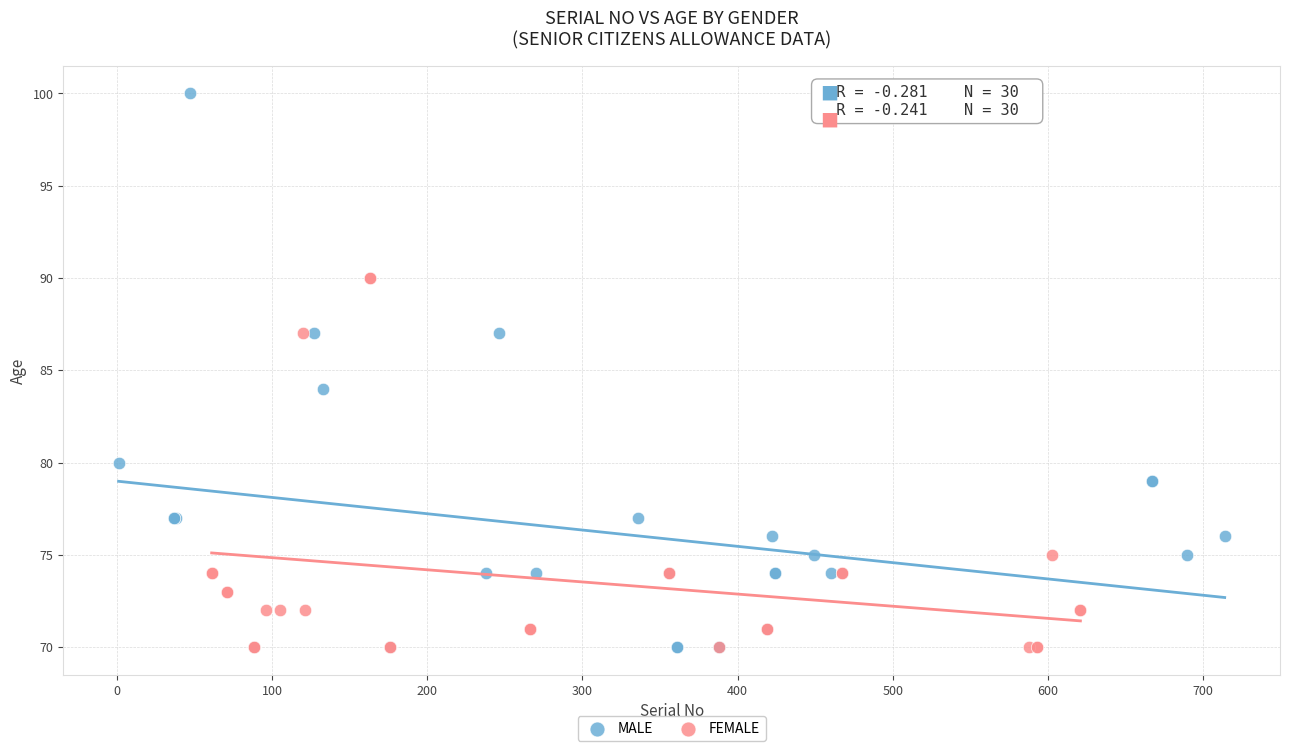

Which series has the largest Y range (max minus min)?

MALE